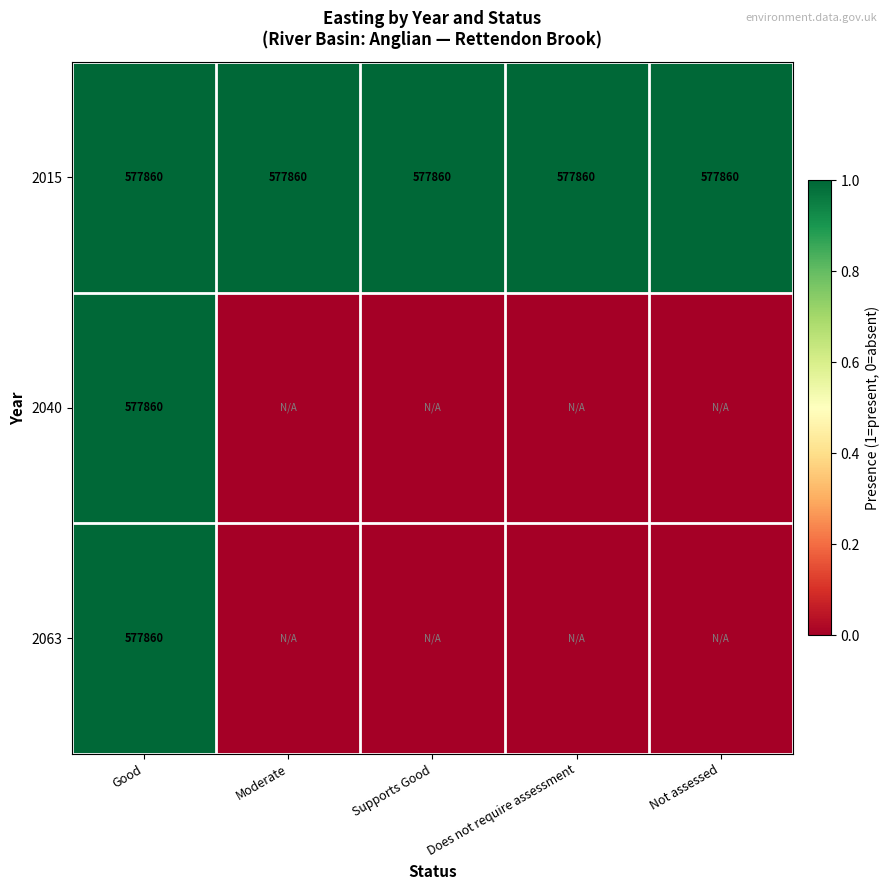

True or false: 2015 has a value of 897237 at Does not require assessment.

False